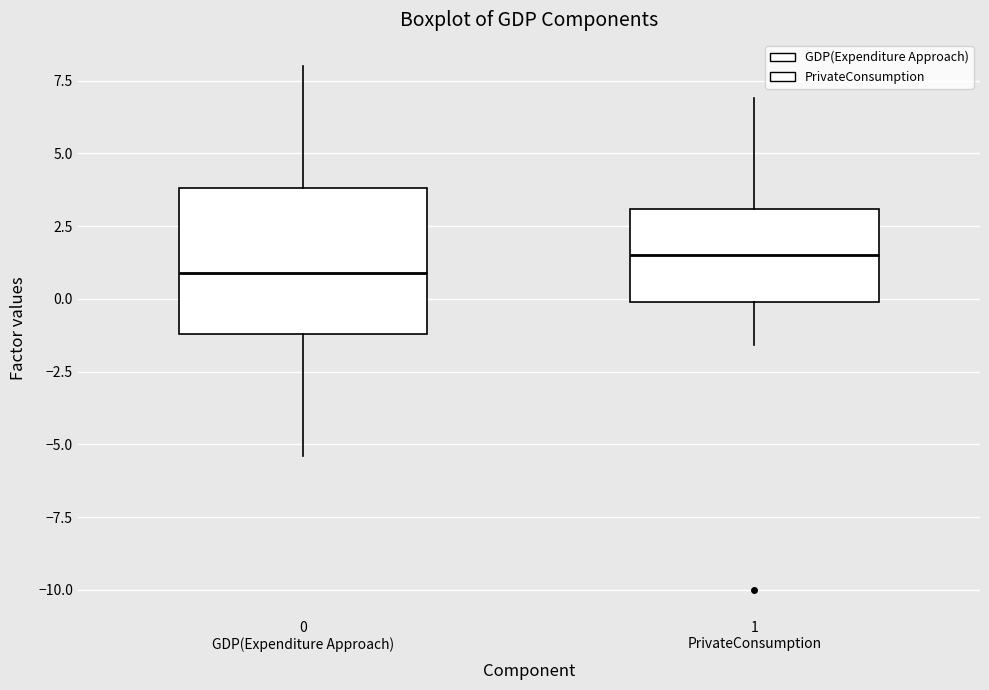

Reading left to right, transcribe this box plot: for each box, give where its median line is, the range the box spans, and where its two whiskers end, as read against the y-axis. The values are not printed on the chart, so give them approximately, as read against the axis.

0 GDP(Expenditure Approach): median 1.0, box -1.0 to 4.0, whiskers -5.5 to 8.0
1 PrivateConsumption: median 1.5, box 0.0 to 3.0, whiskers -1.5 to 7.0